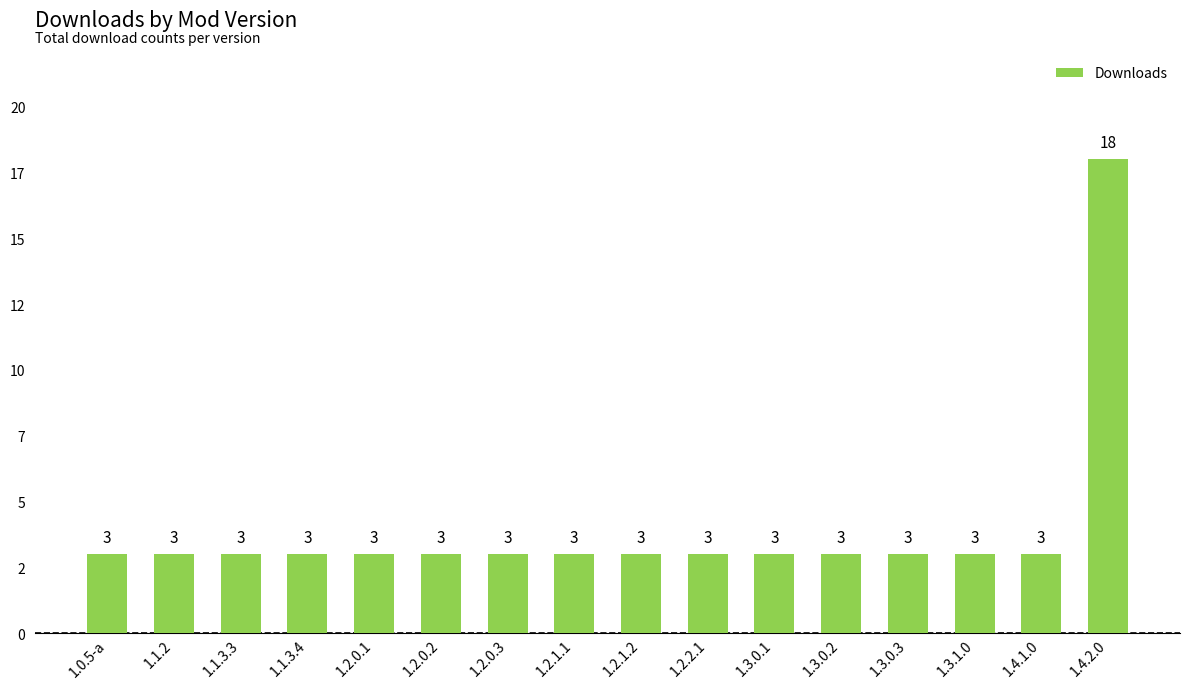

What is the difference between the maximum and second lowest values?

15